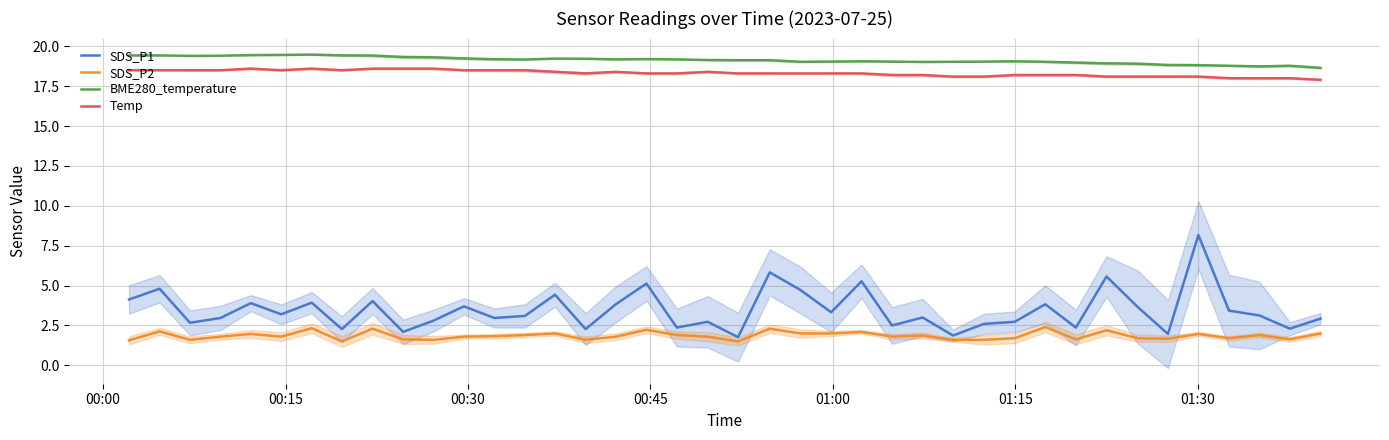

True or false: BME280_temperature and SDS_P2 cross at least once.

False